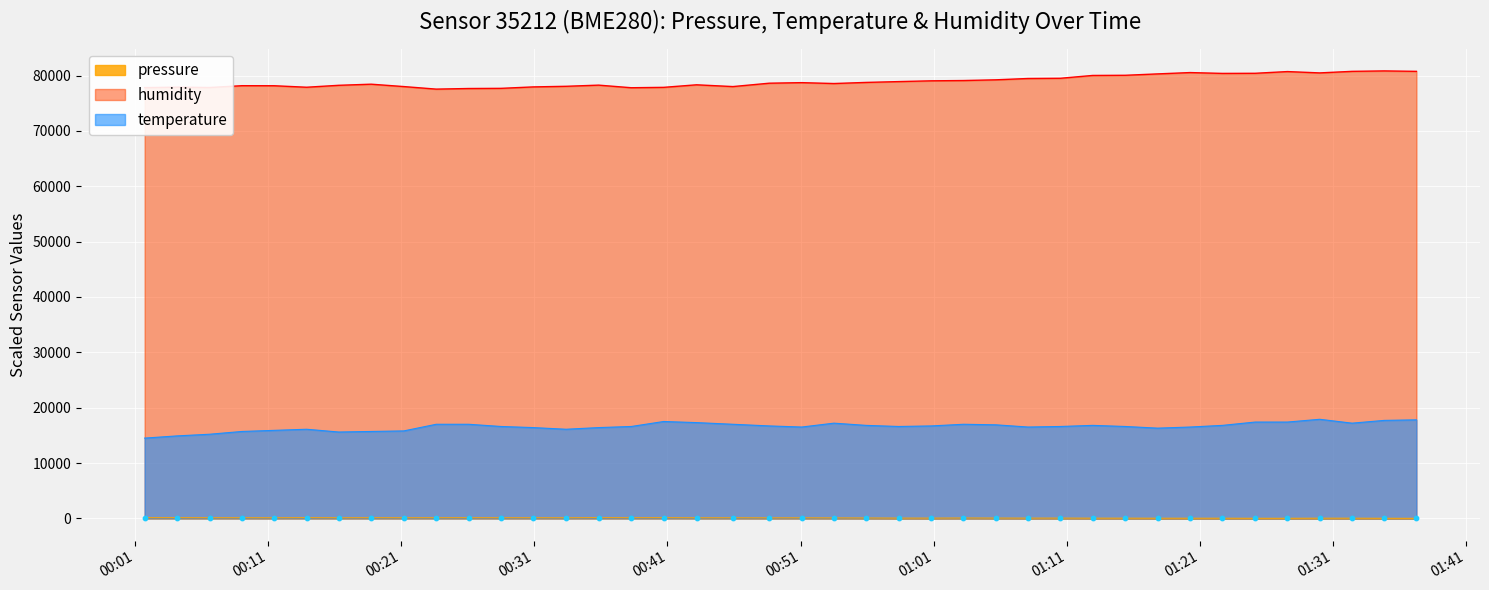

Which series reaches the maximum Y coordinate?

humidity